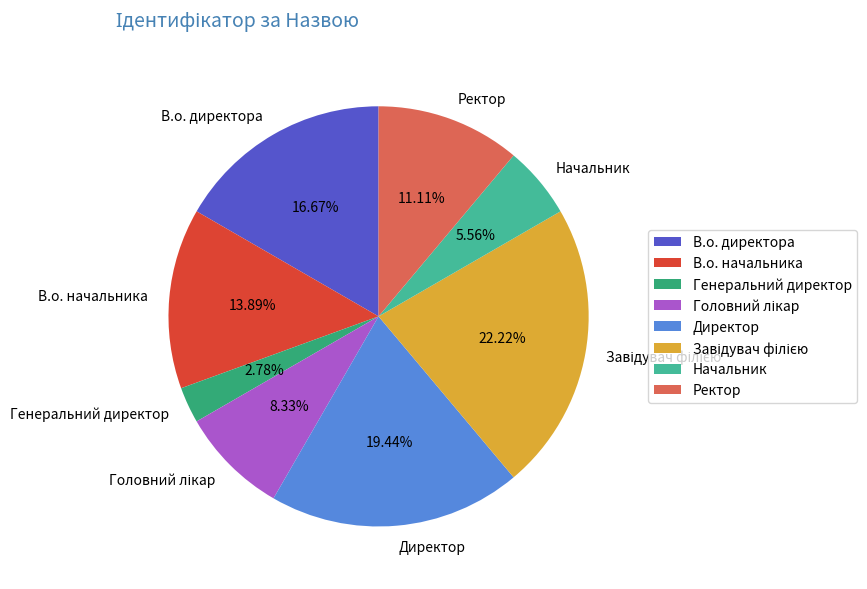

How many slices are in this pie chart?

8